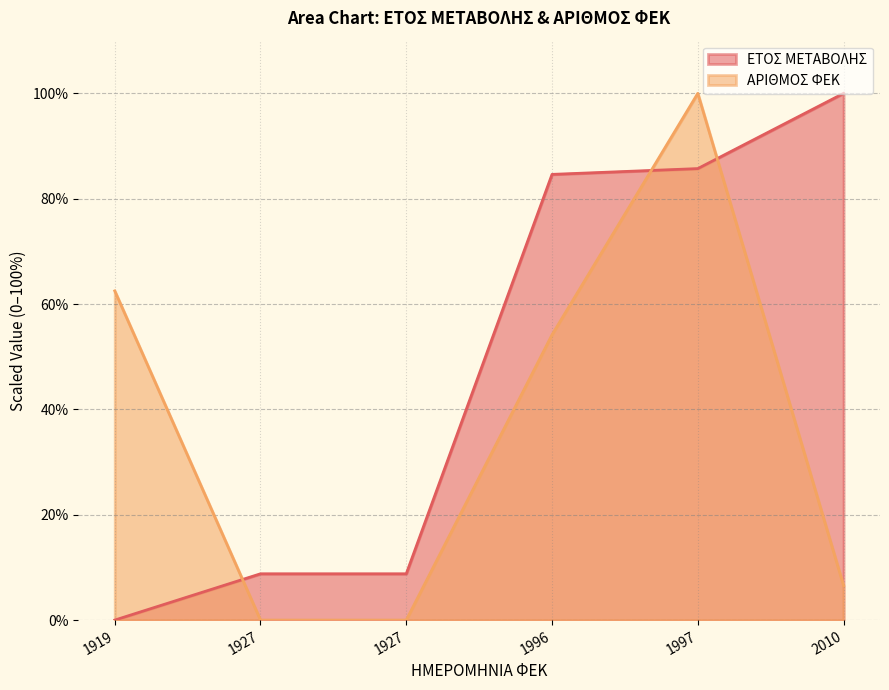

How many values in the ΑΡΙΘΜΟΣ ΦΕΚ series exceed 54?

3